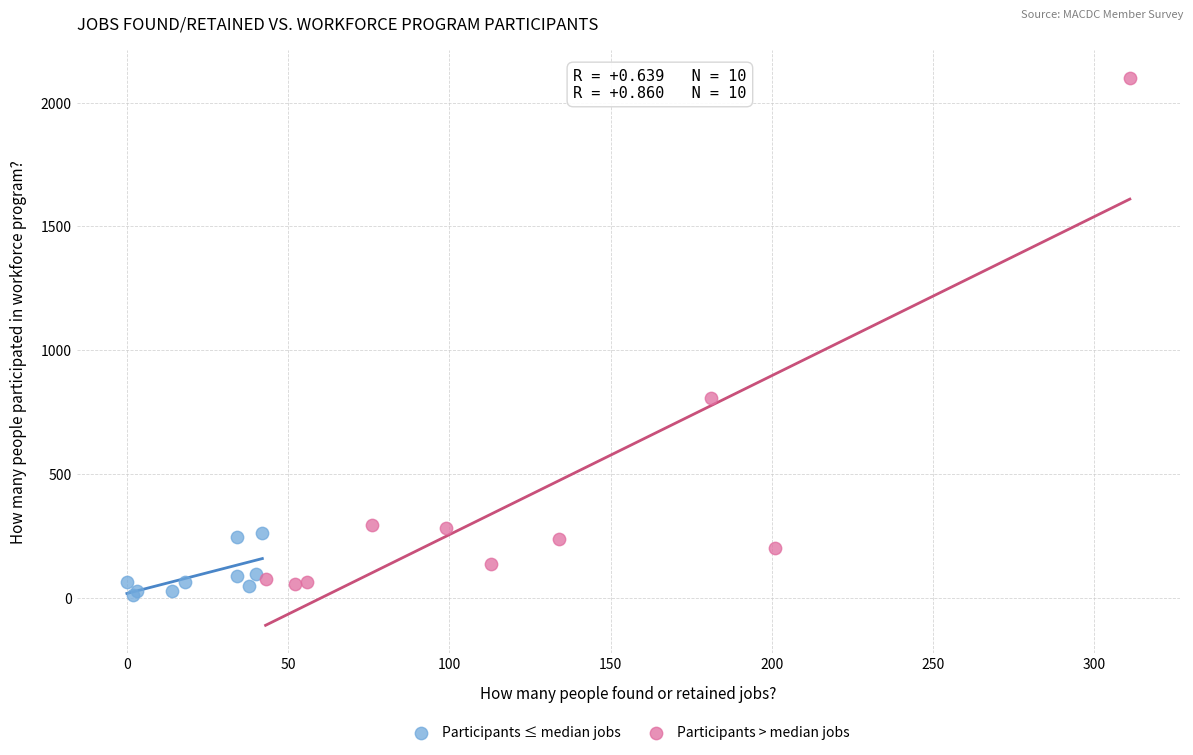

Which series reaches the maximum Y coordinate?

Participants > median jobs